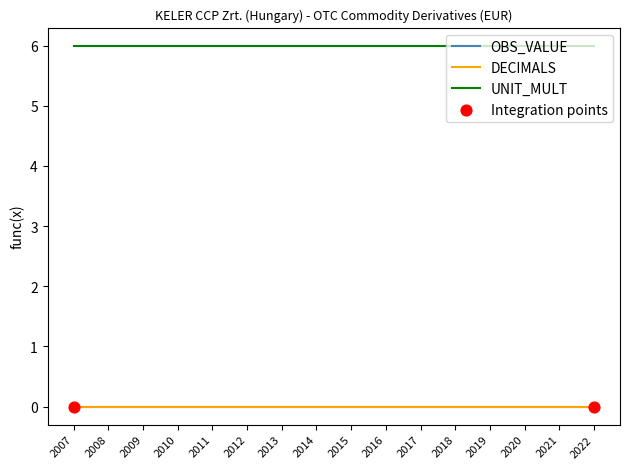

Which series has the largest total across all categories?

UNIT_MULT